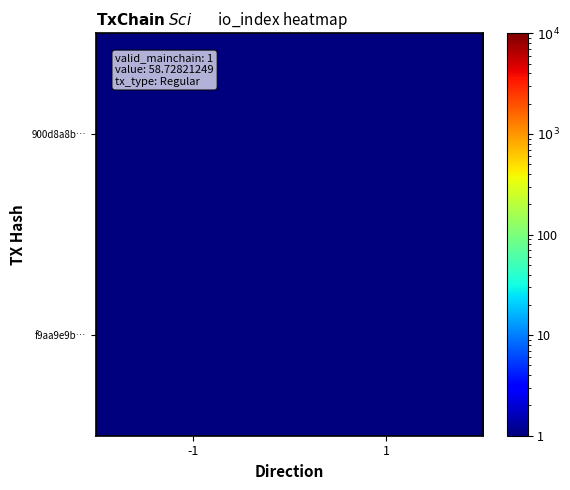

Which category has the highest value across all series?

1